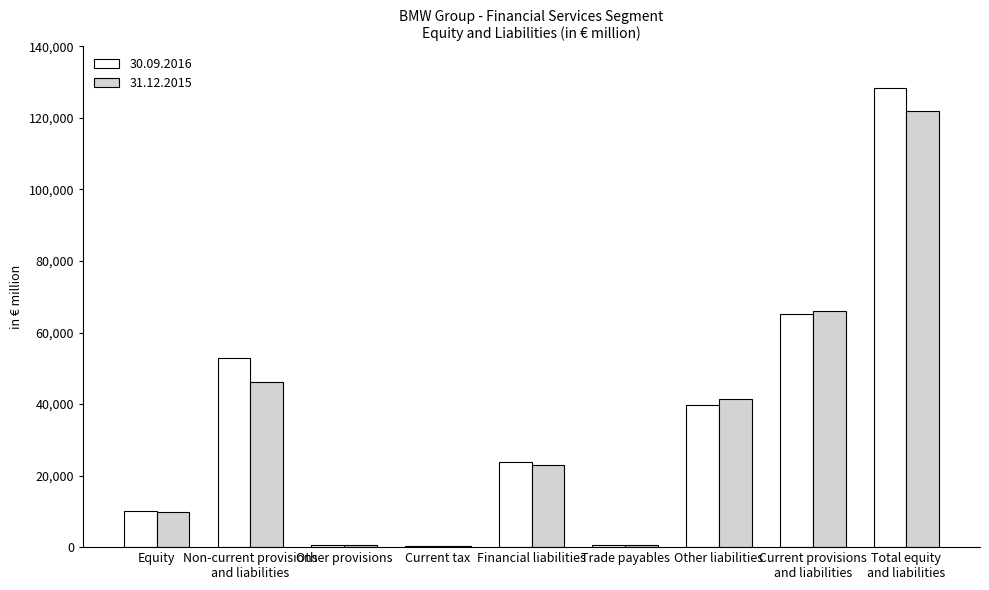

At which label is 30.09.2016 closest to 64289?

Current provisions
and liabilities